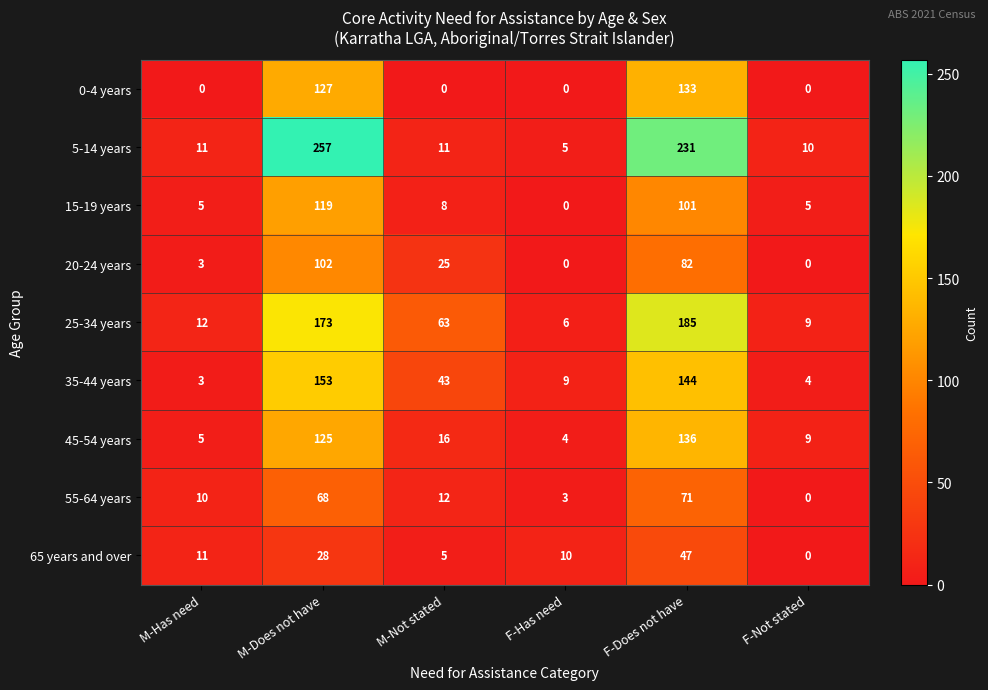

List the series in order of their peak value, lowest first.

65 years and over, 55-64 years, 20-24 years, 15-19 years, 0-4 years, 45-54 years, 35-44 years, 25-34 years, 5-14 years